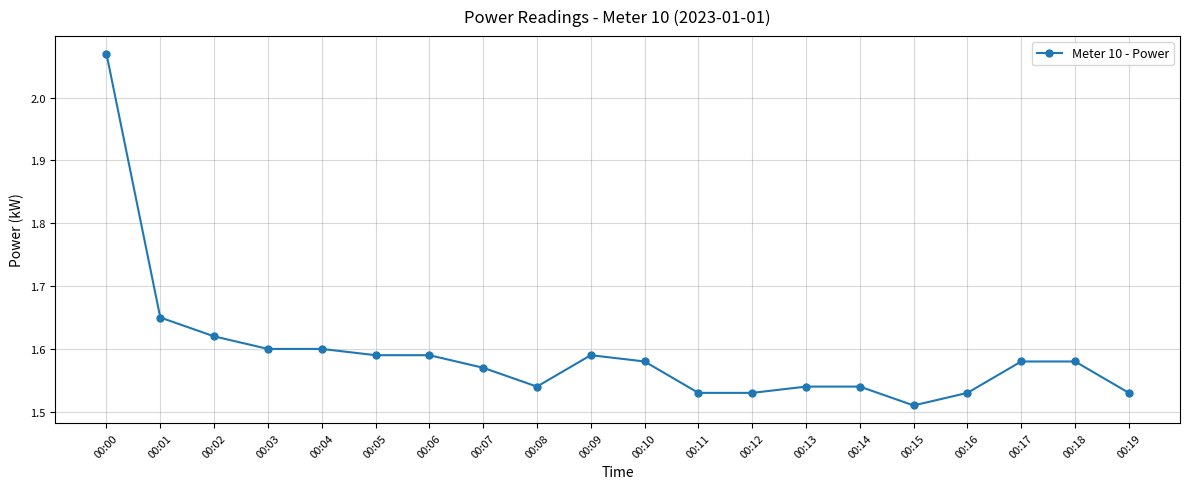

How many values are between 1 and 2?

19